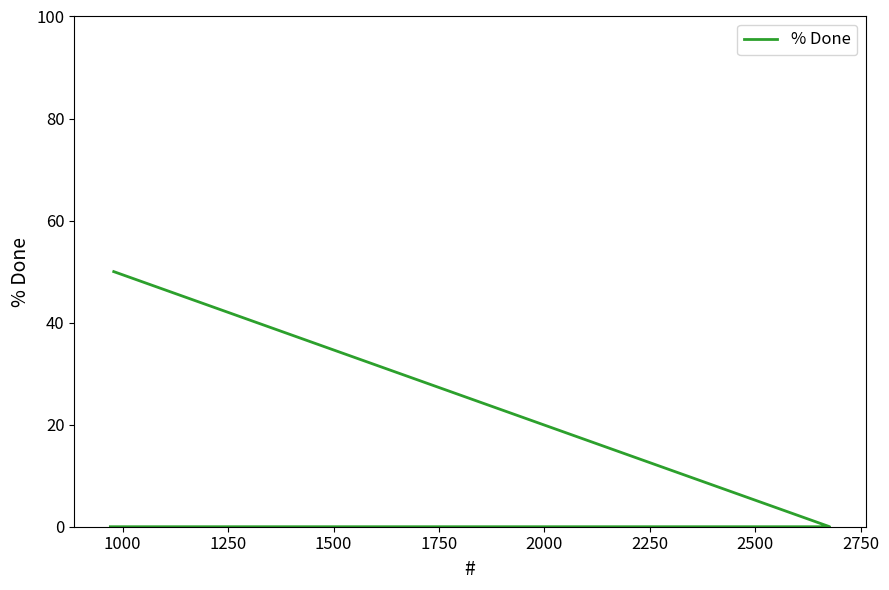

Which category has the lowest value across all series?

1000